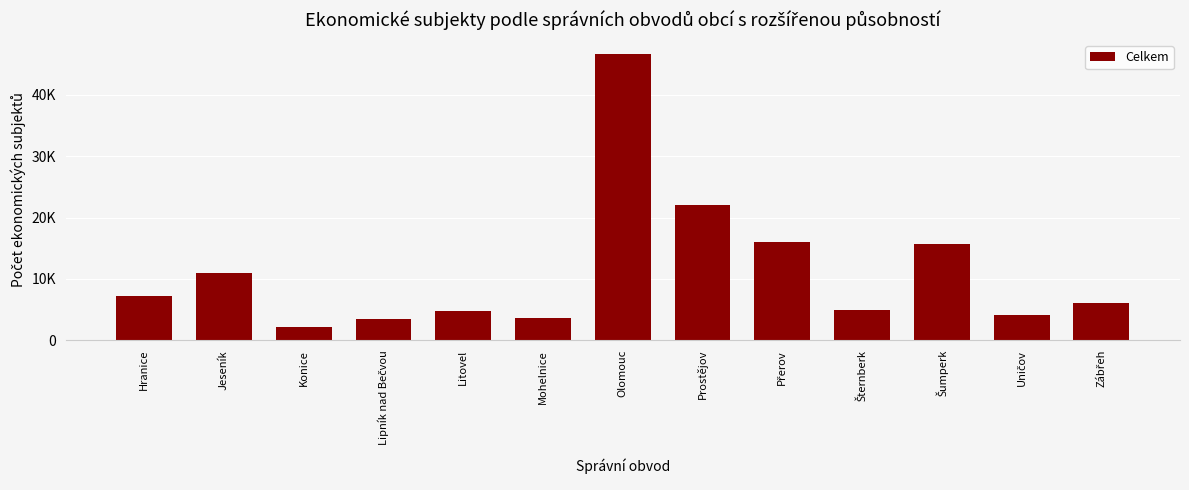

The chart shows a value of 15715 at Šumperk. True or false?

True